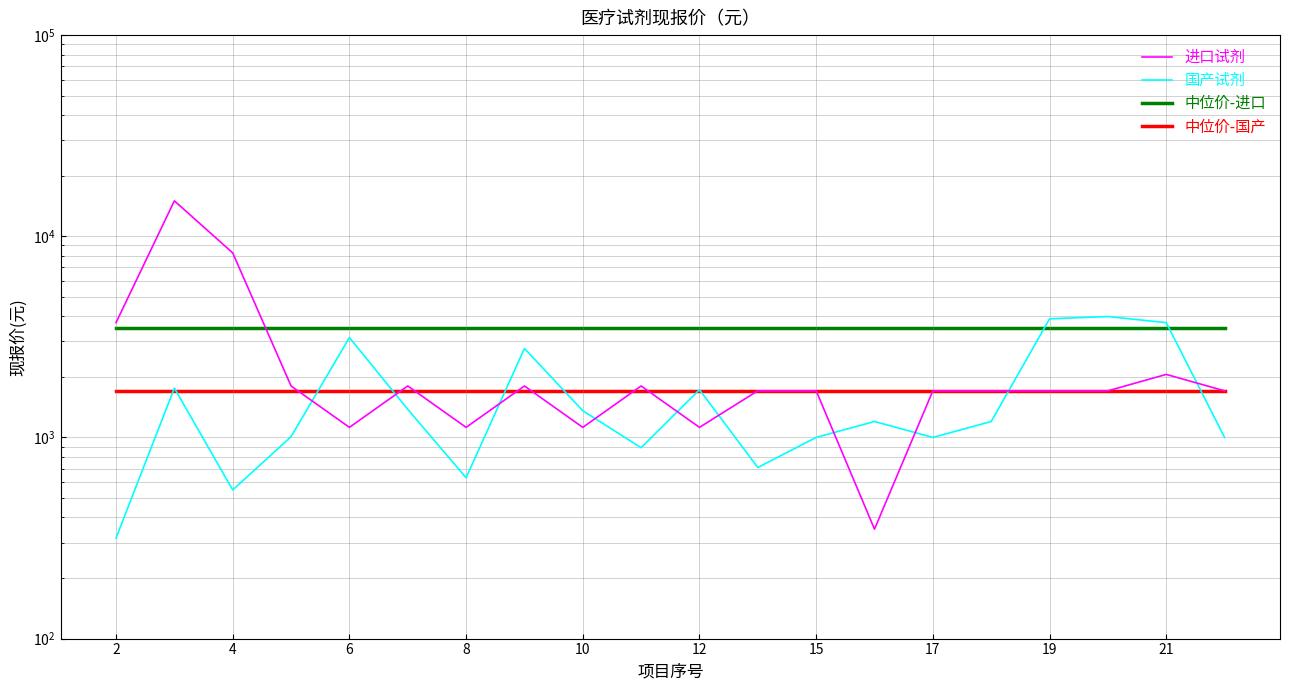

Is the value of 国产试剂 at 8 greater than the value of 中位价-国产 at 19?

No